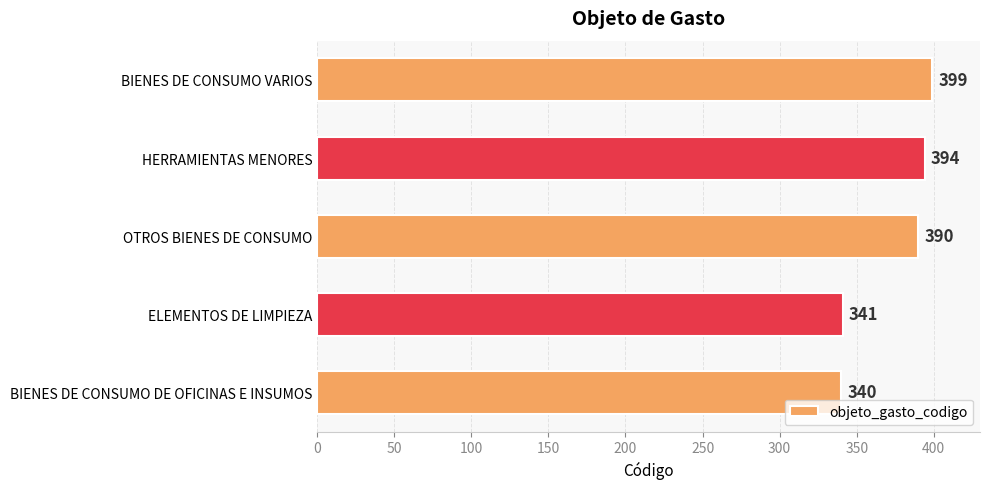

The value at ELEMENTOS DE LIMPIEZA is 601. True or false?

False